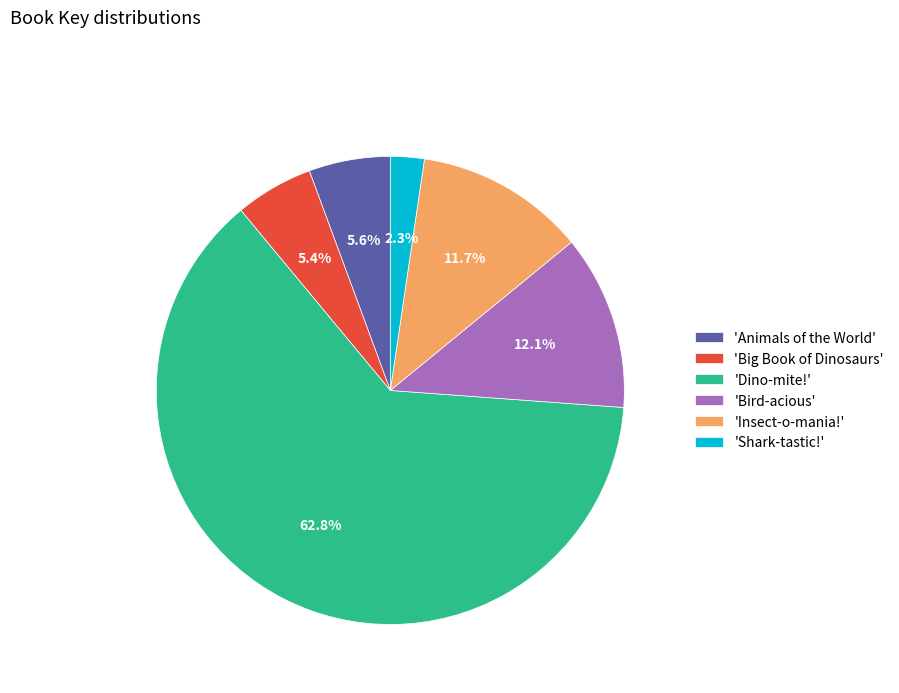

How many slices are in this pie chart?

6